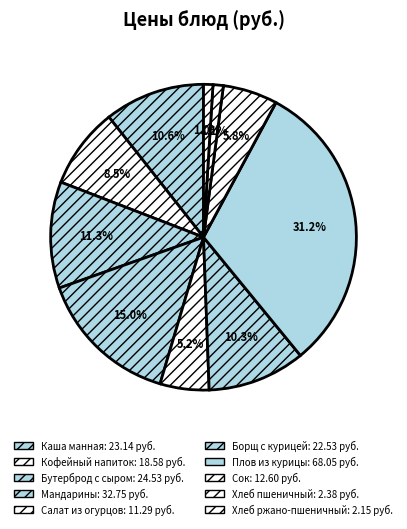

Does any single category account for the majority?

No